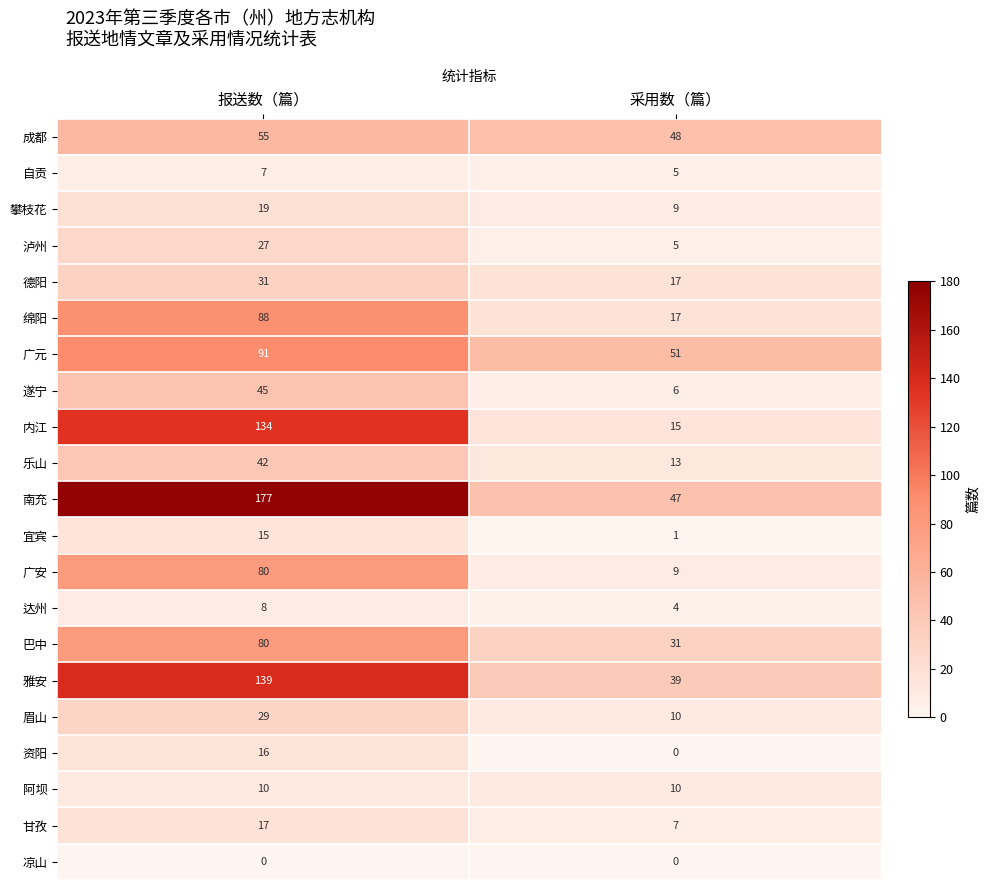

Where is 成都 nearest to the value 51?

采用数（篇）